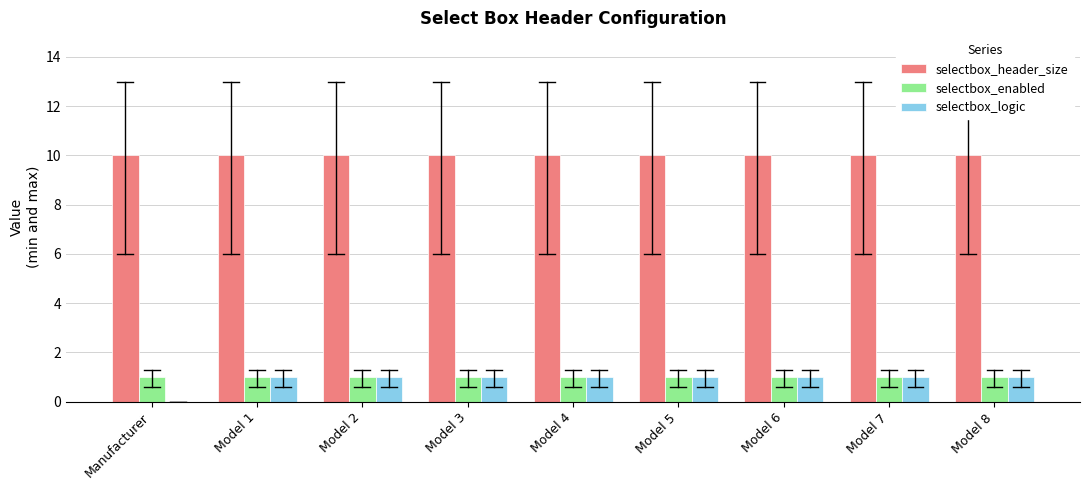

What is the maximum value for selectbox_header_size?

10